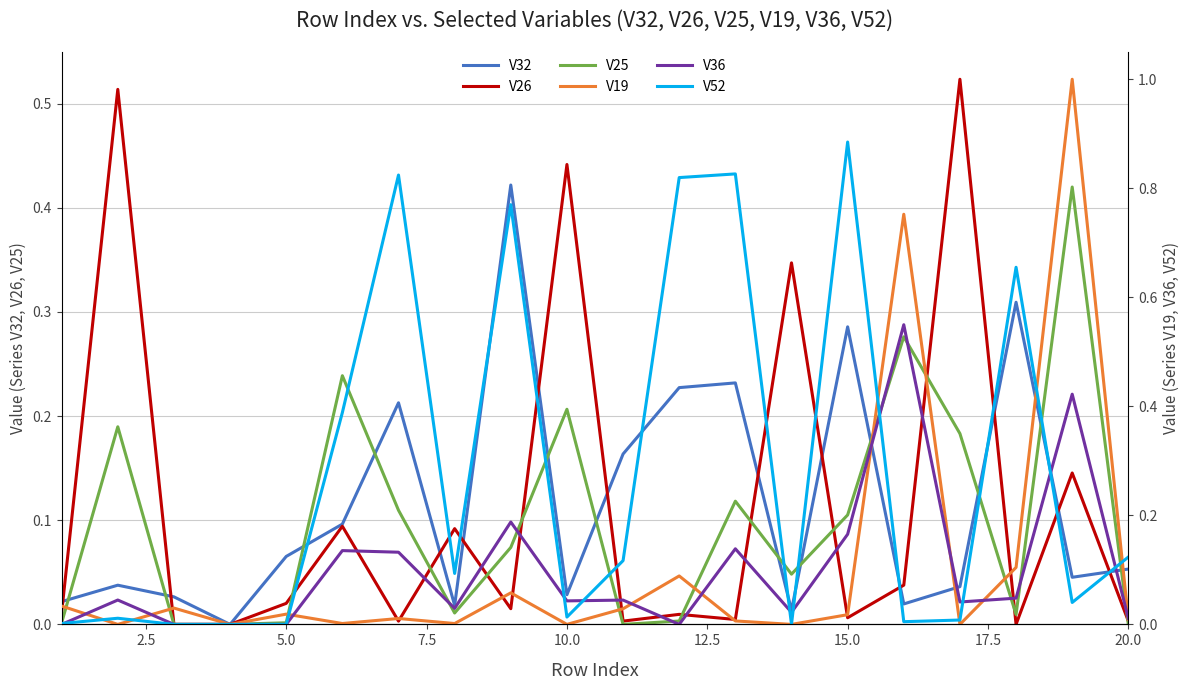

Is it true that V25 equals 0.3 at 2.5?

False